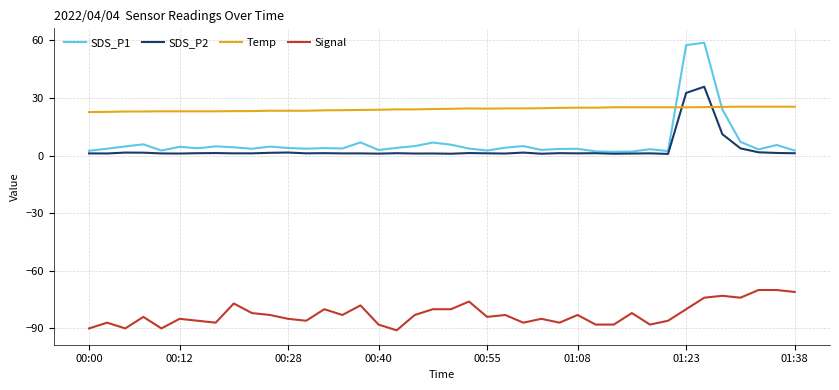

What is the smallest value displayed?

-91.0